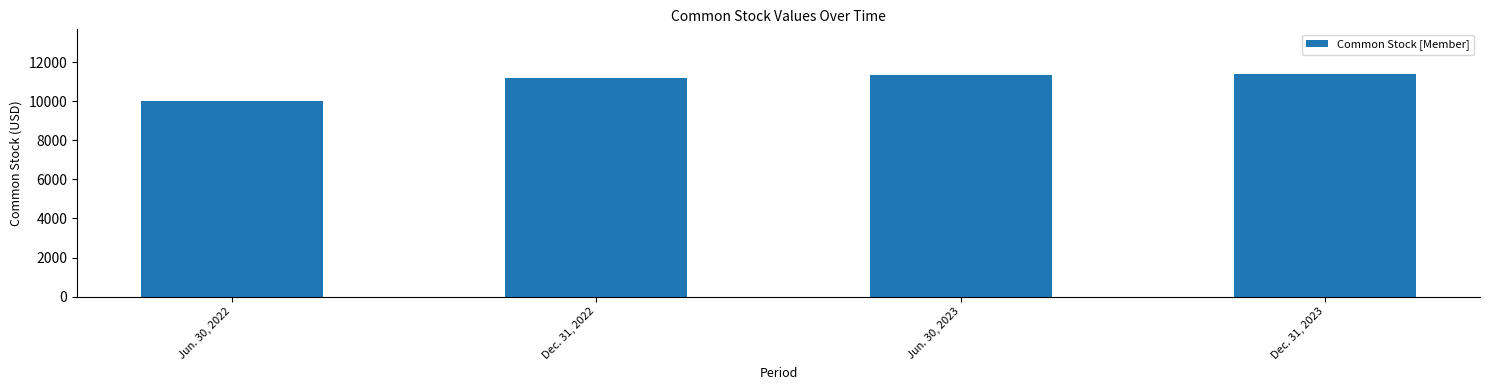

Rank the categories by value from lowest to highest.

Jun. 30, 2022, Dec. 31, 2022, Jun. 30, 2023, Dec. 31, 2023